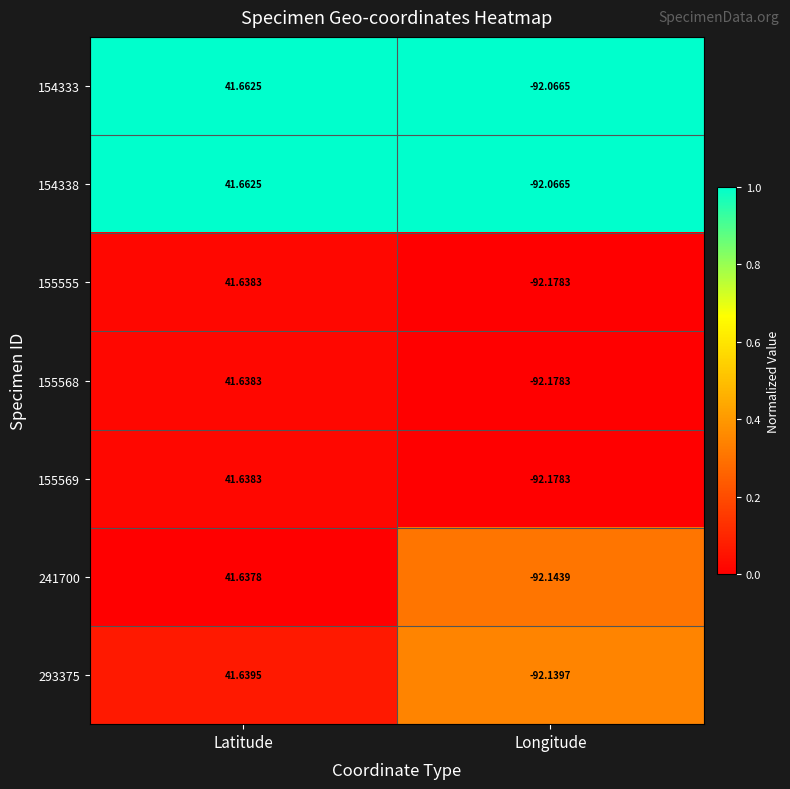

Where is 154333 nearest to the value -25?

Latitude